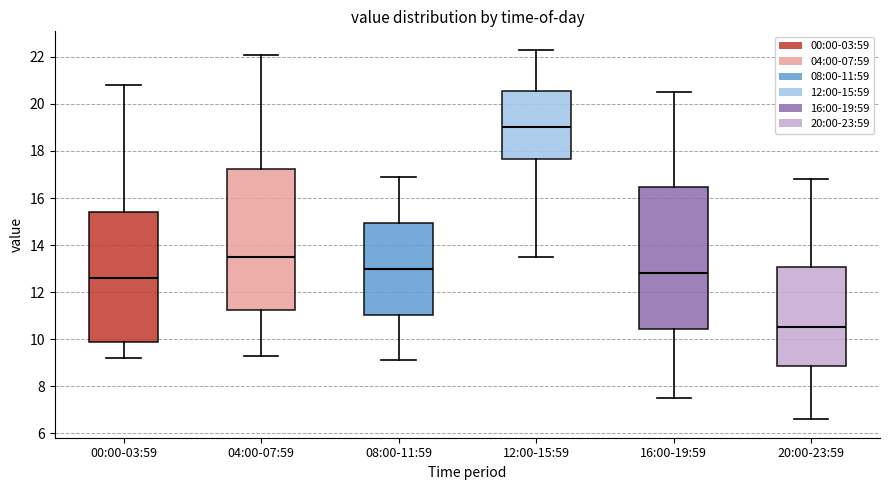

Which box's median line is the highest?

12:00-15:59